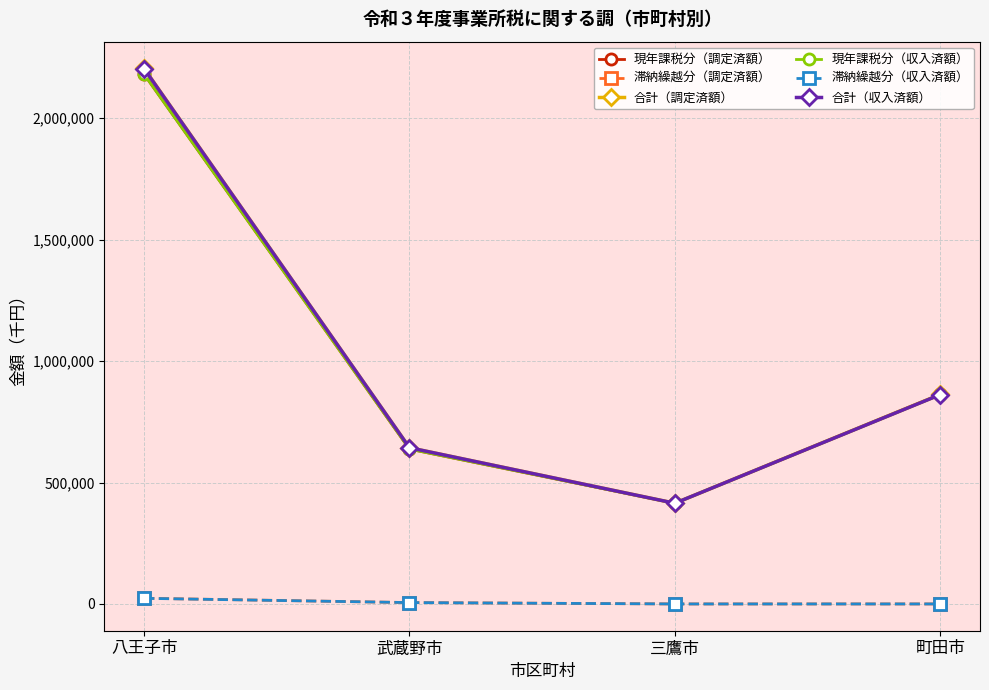

What is the label of the 4th point from the right?

八王子市